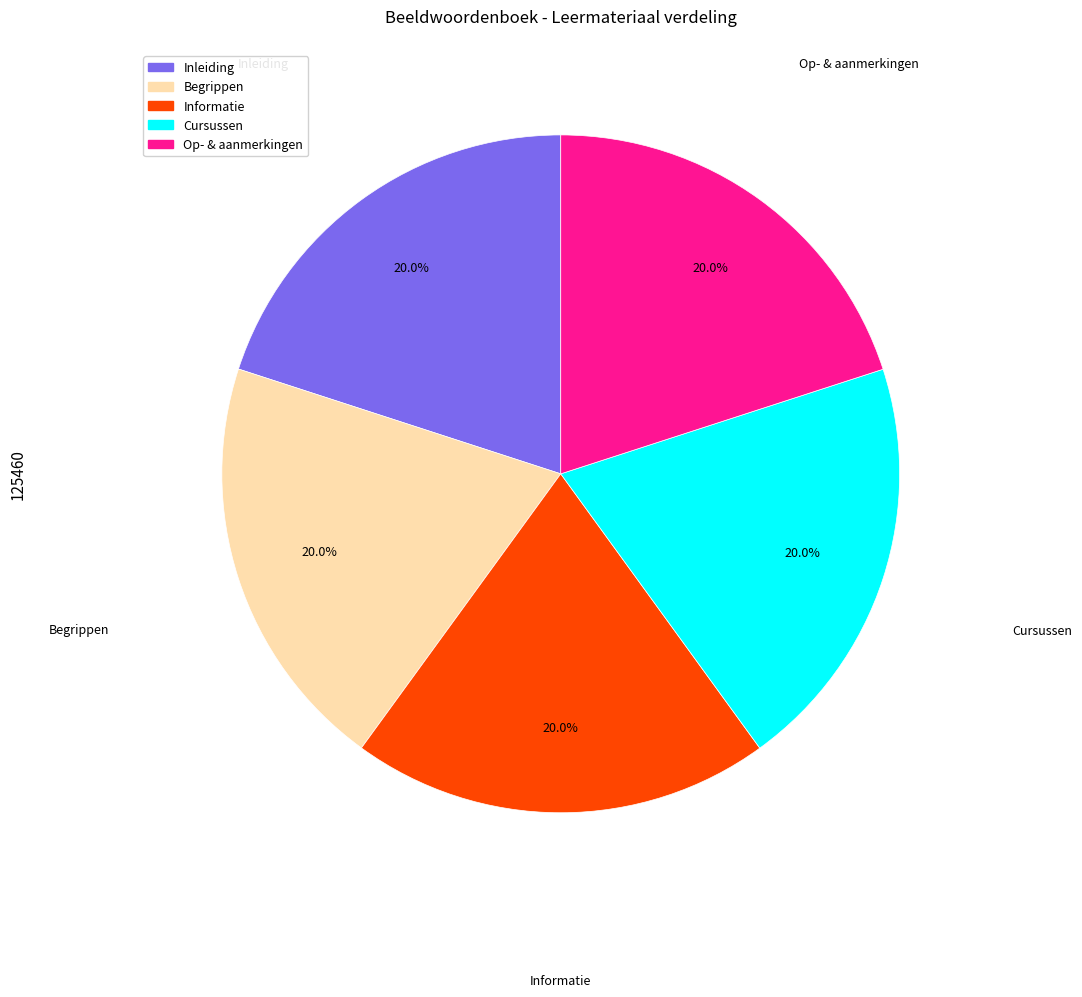

Does Op- & aanmerkingen account for over 50% of the chart?

No